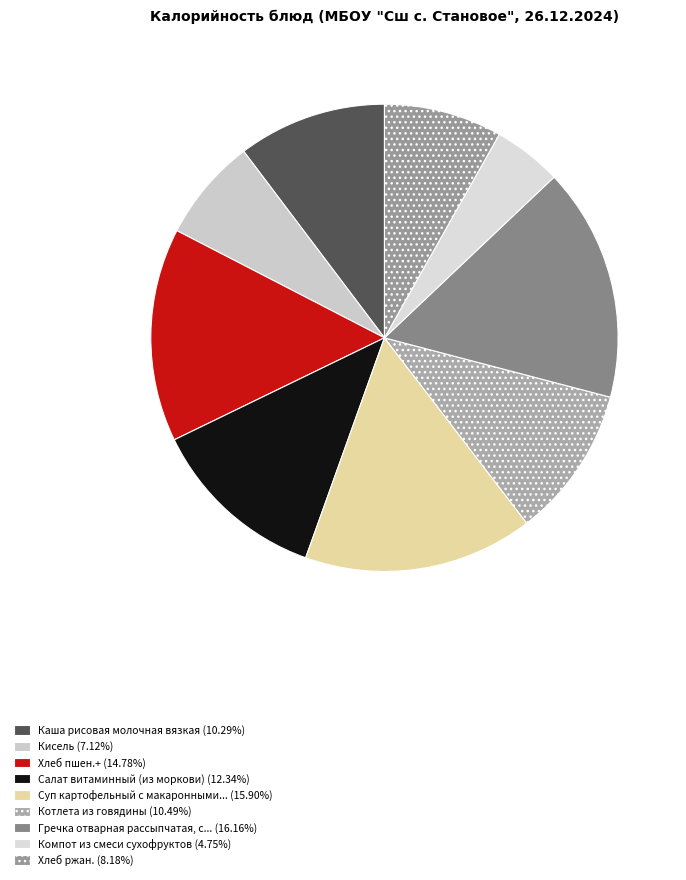

What is the smallest slice in the pie chart?

Компот из смеси сухофруктов